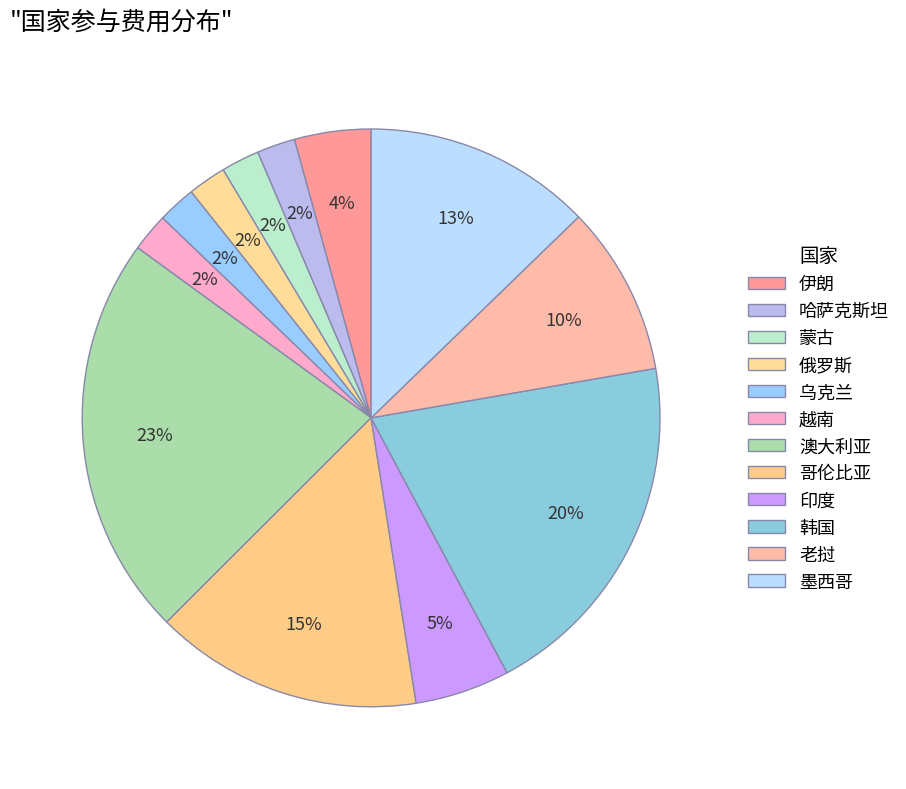

How many slices are in this pie chart?

12